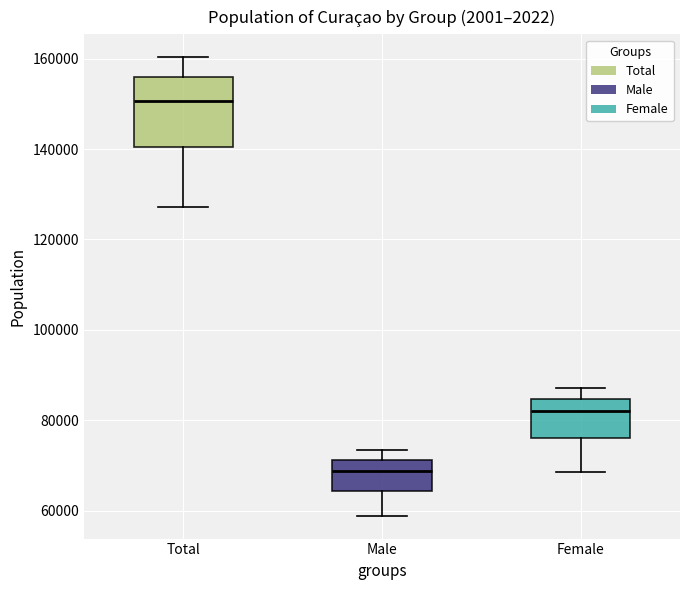

Where is the lower edge of the box for Female on the y-axis? The values are not printed on the chart, so give them approximately, as read against the axis.

76000